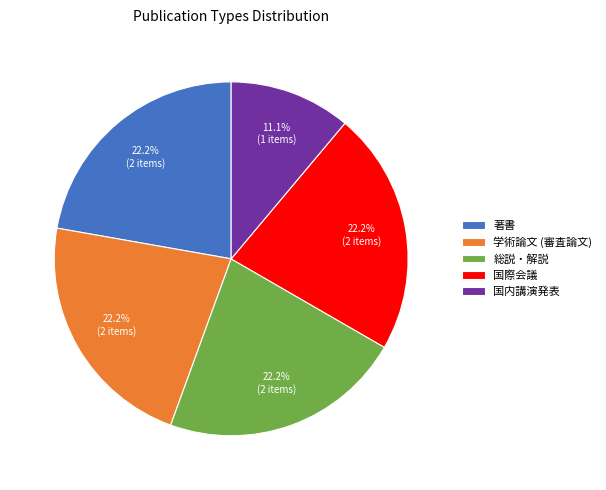

To the nearest percent, what is the combined percentage of 著書 and 学術論文 (審査論文)?

44%